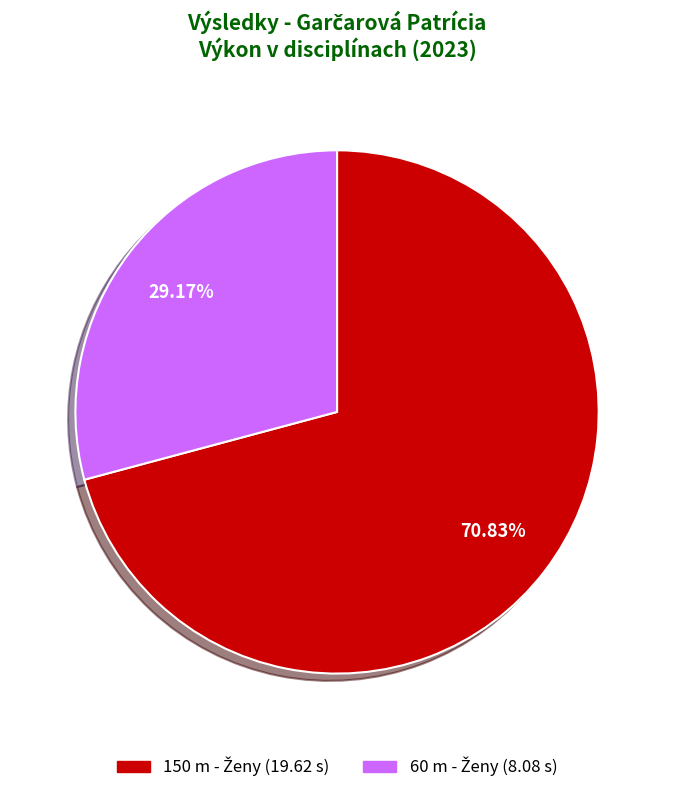

How many segments does this pie chart have?

2